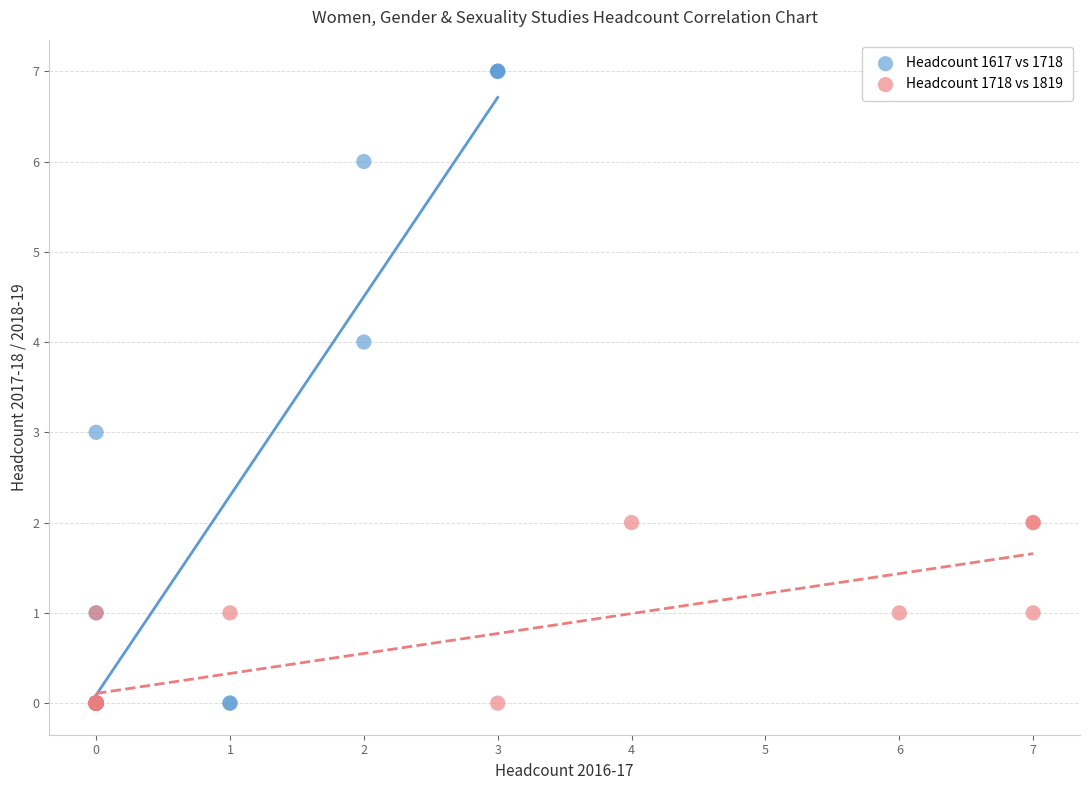

Which series has the widest spread of Y values?

Headcount 1617 vs 1718